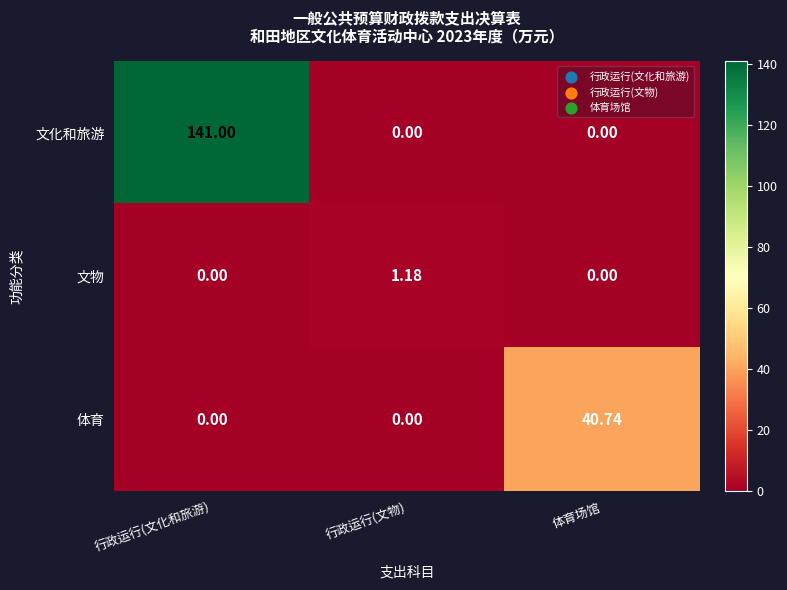

List the series in order of their overall mean, highest first.

文化和旅游, 体育, 文物